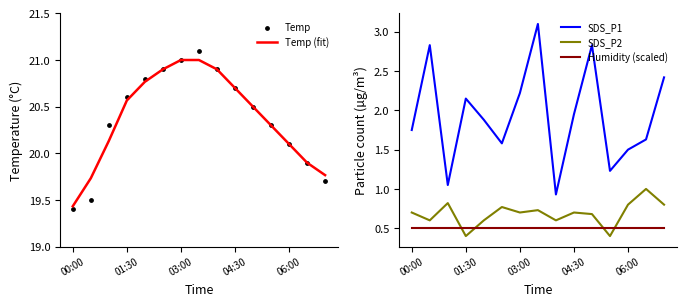

What is the total value across all series at 11?

42.7